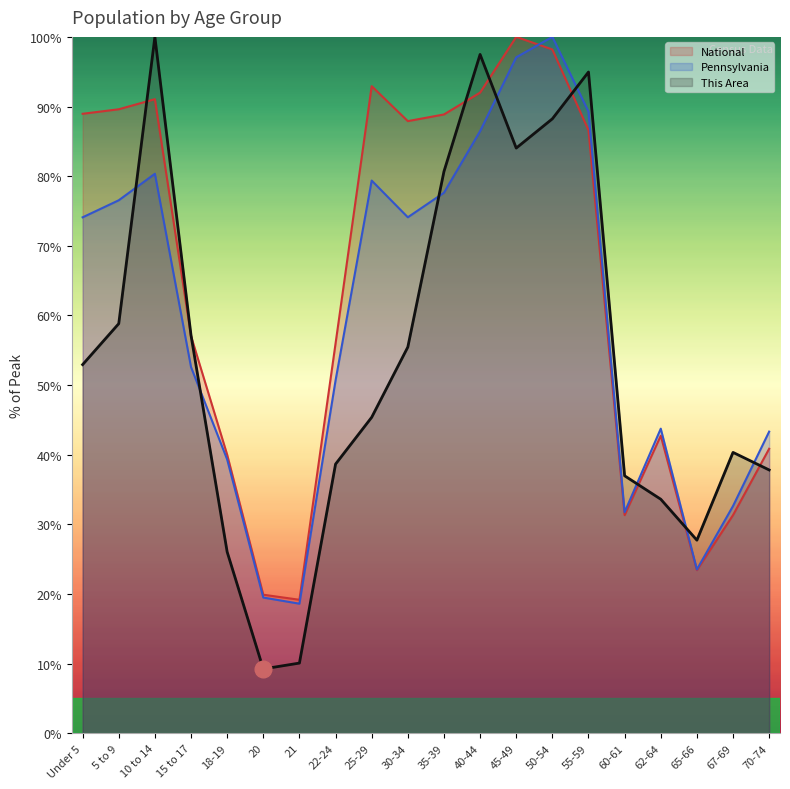

Is the value of Pennsylvania at 65-66 greater than the value of This Area at 60-61?

No